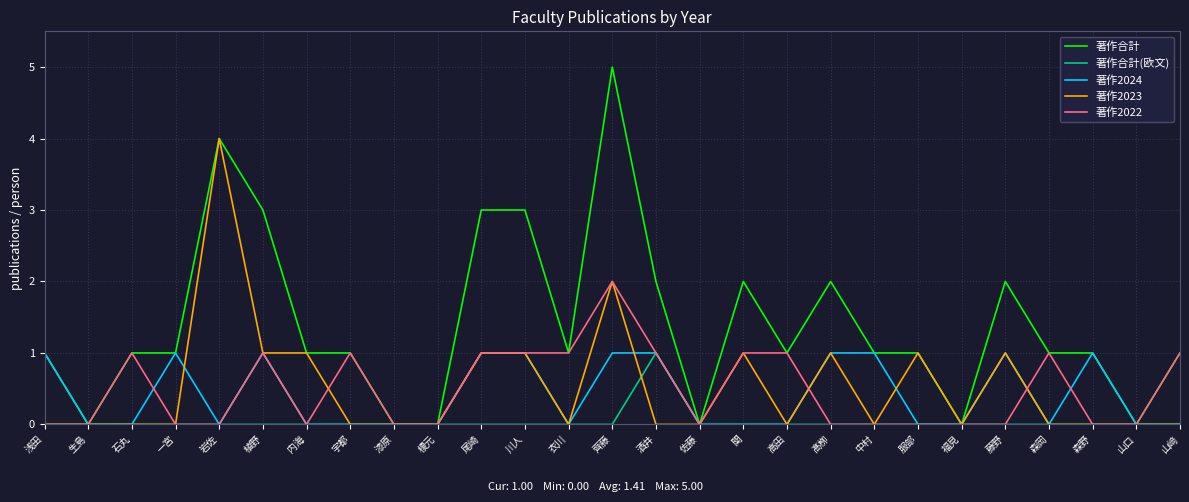

What is the maximum value shown in the chart?

5